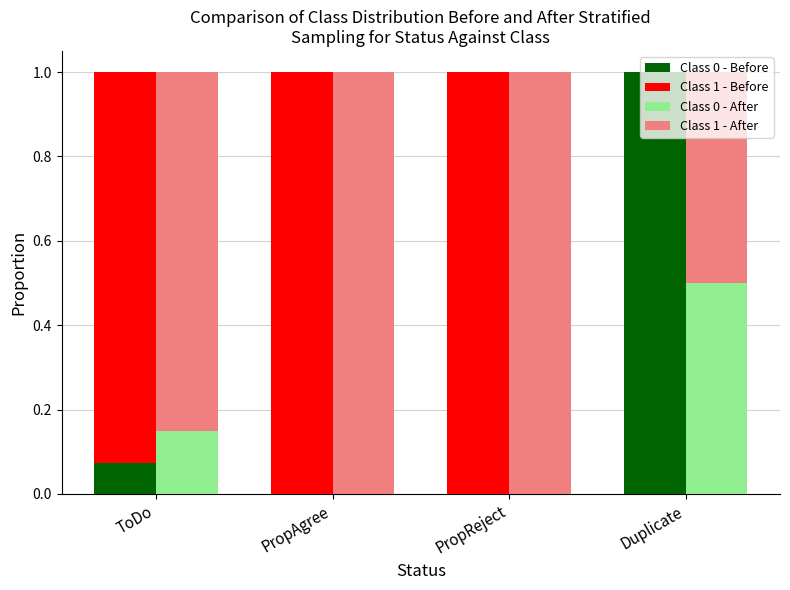

What is the difference between the Class 1 - Before values at ToDo and PropAgree?

0.1